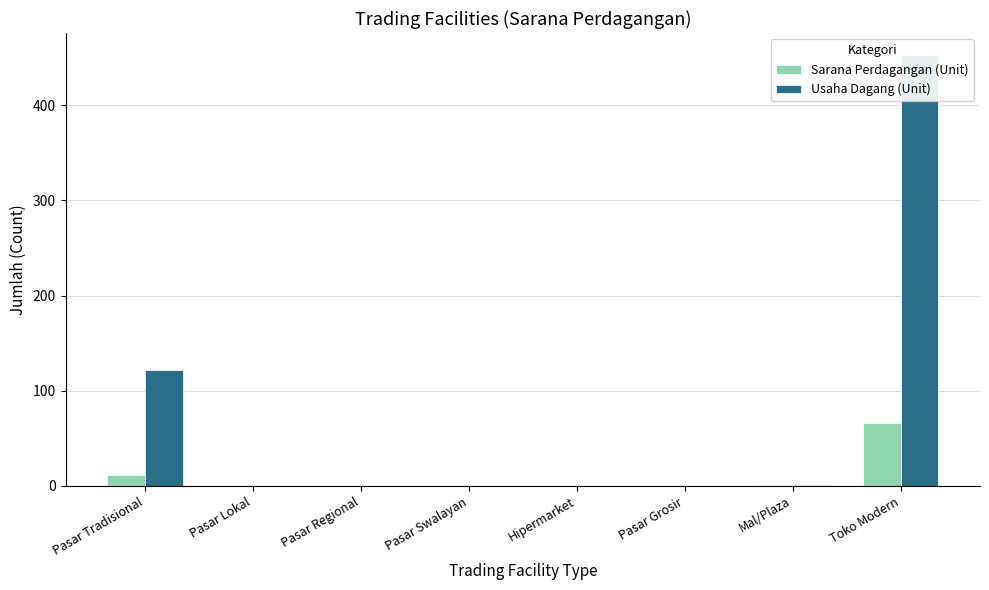

List the series in order of their overall mean, highest first.

Usaha Dagang (Unit), Sarana Perdagangan (Unit)